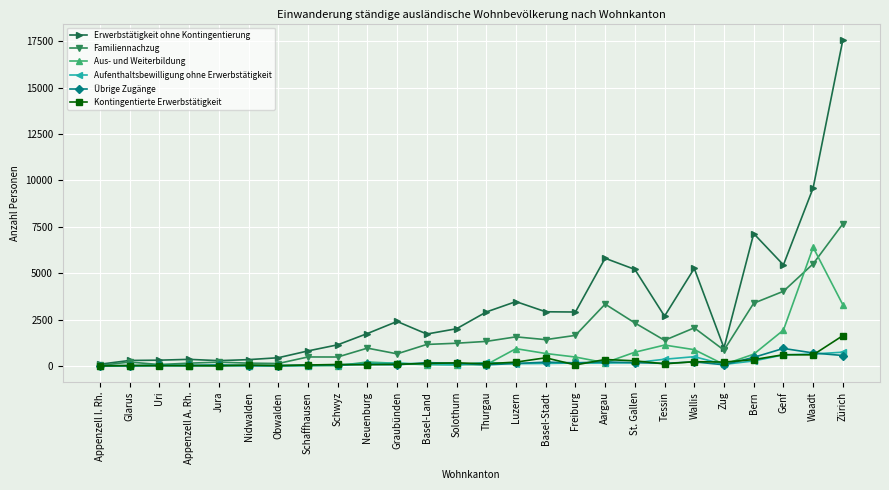

The Aus- und Weiterbildung series shows 1930 at Genf. True or false?

True